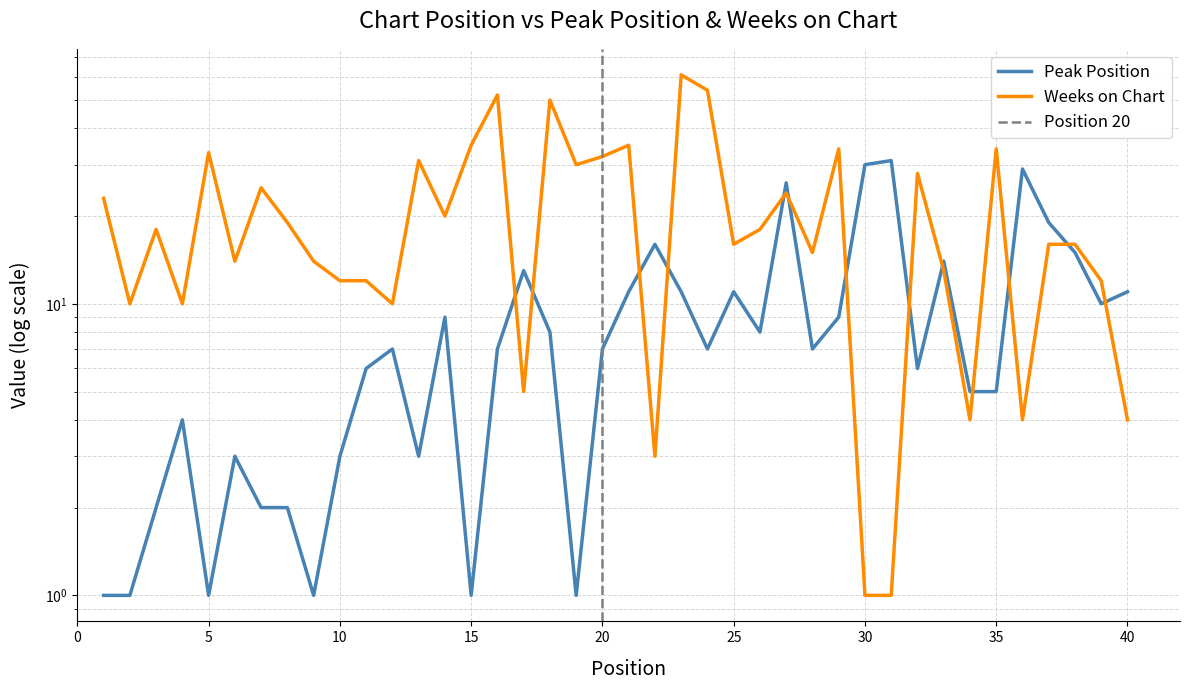

How many times do Weeks on Chart and Peak Position cross each other?

13